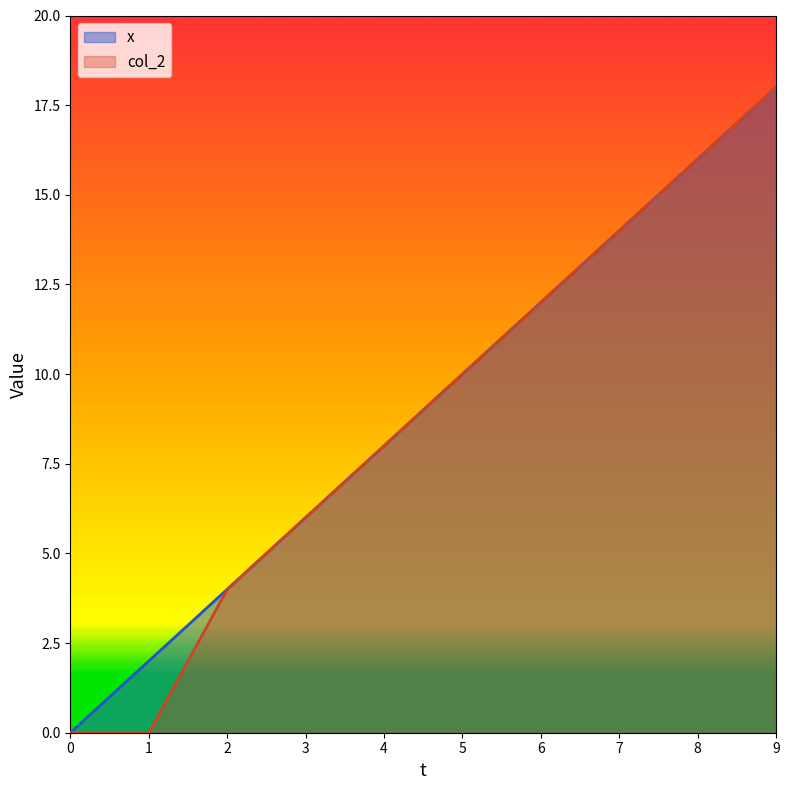

Between 1 and 3, which series saw the biggest shift?

col_2